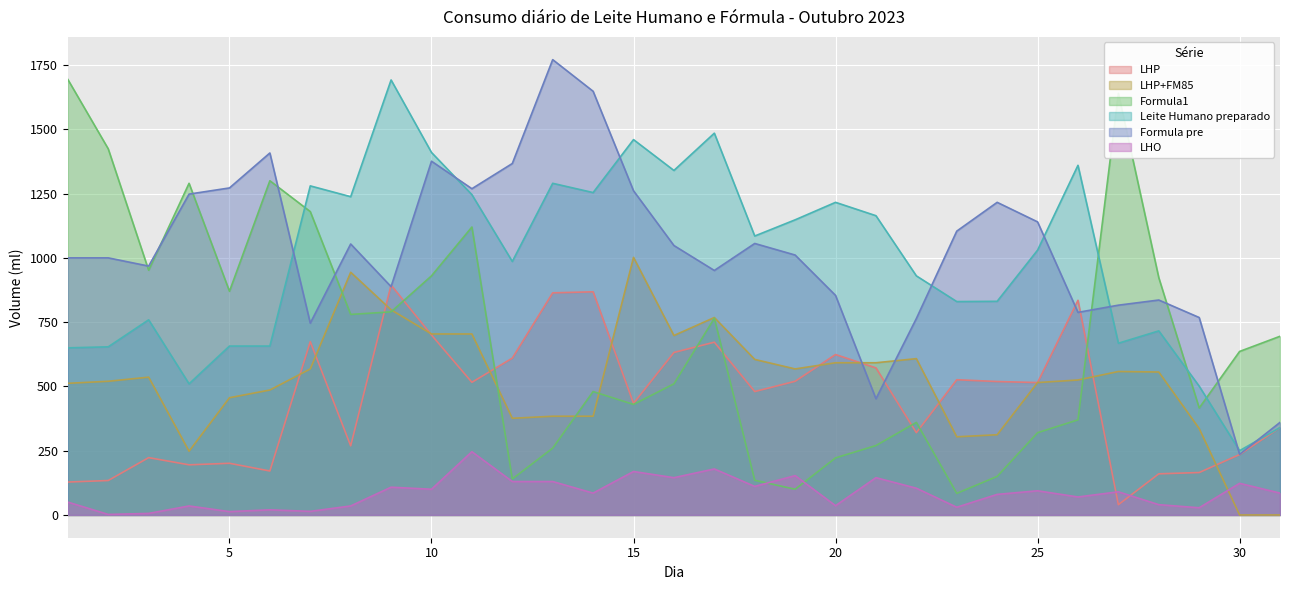

What is the value of the LHP+FM85 point at the 28th from the left?

556